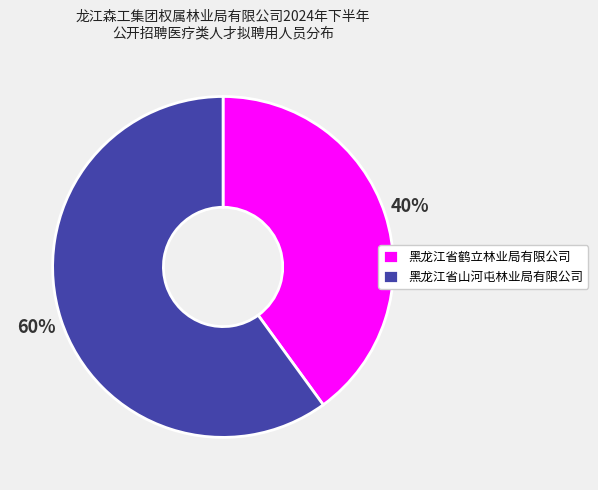

Between 黑龙江省鹤立林业局有限公司 and 黑龙江省山河屯林业局有限公司, which is larger?

黑龙江省山河屯林业局有限公司